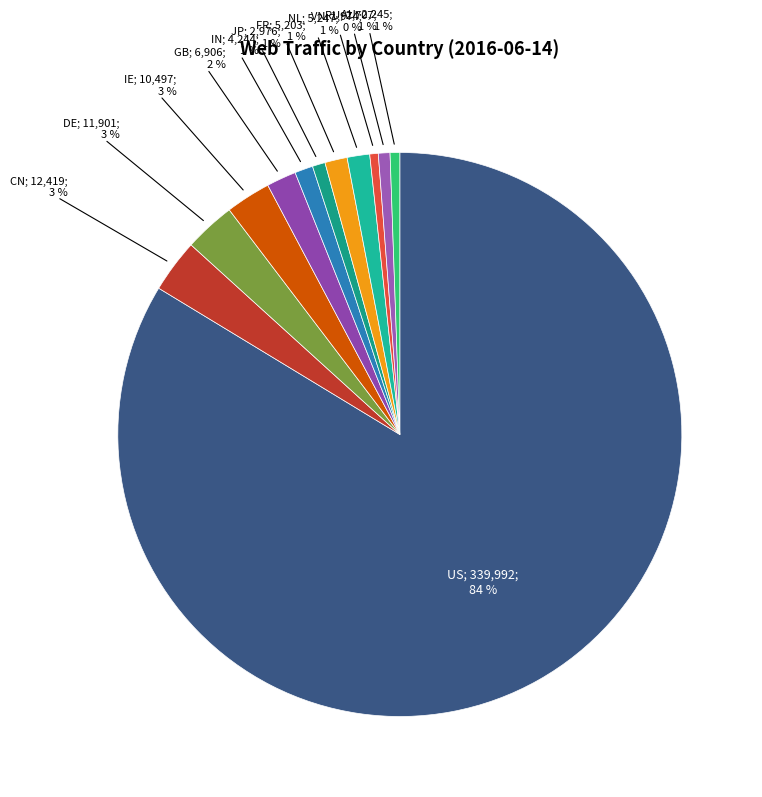

To the nearest percent, what is the average slice percentage?

8%